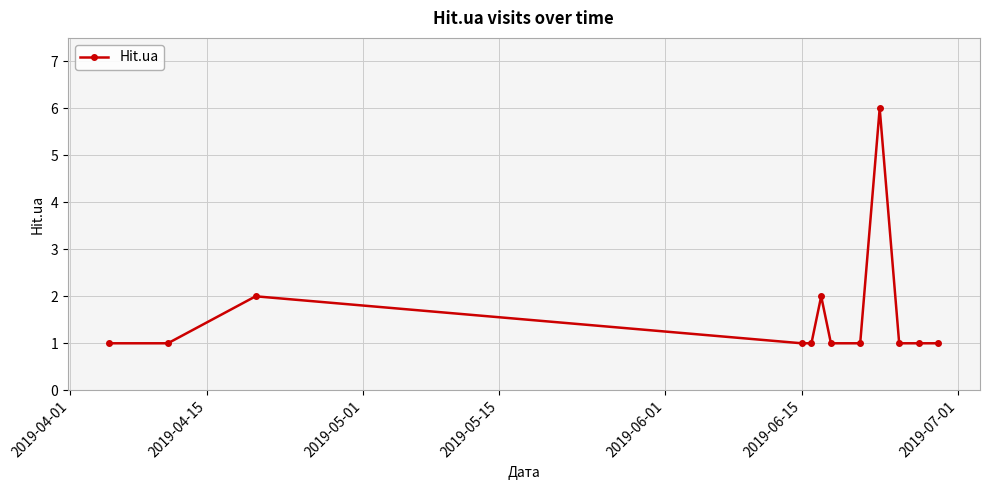

True or false: the data has more than 2 interior local peaks.

True